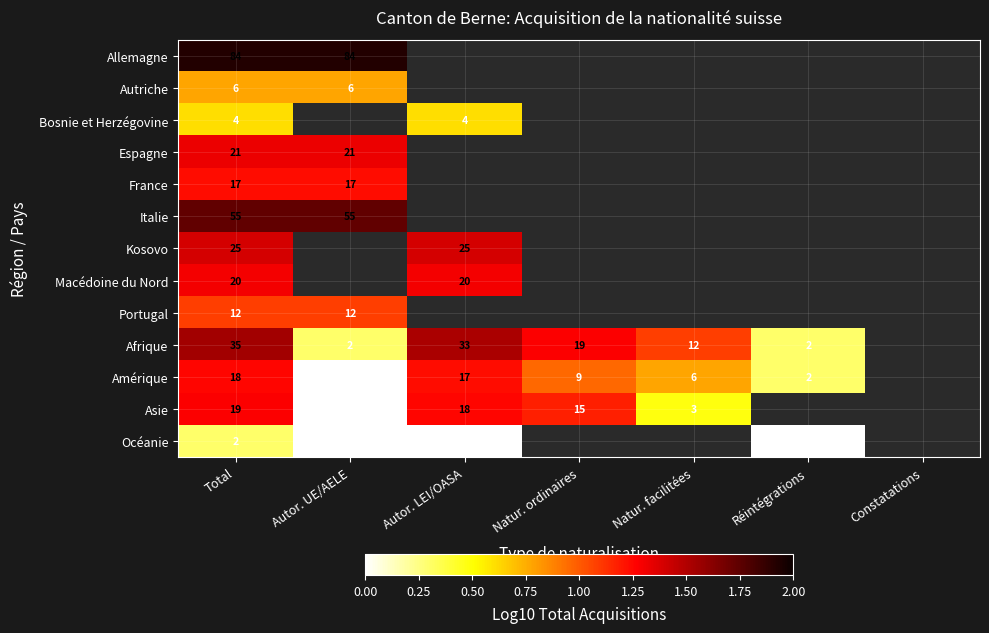

Count the number of categories in the chart.

7